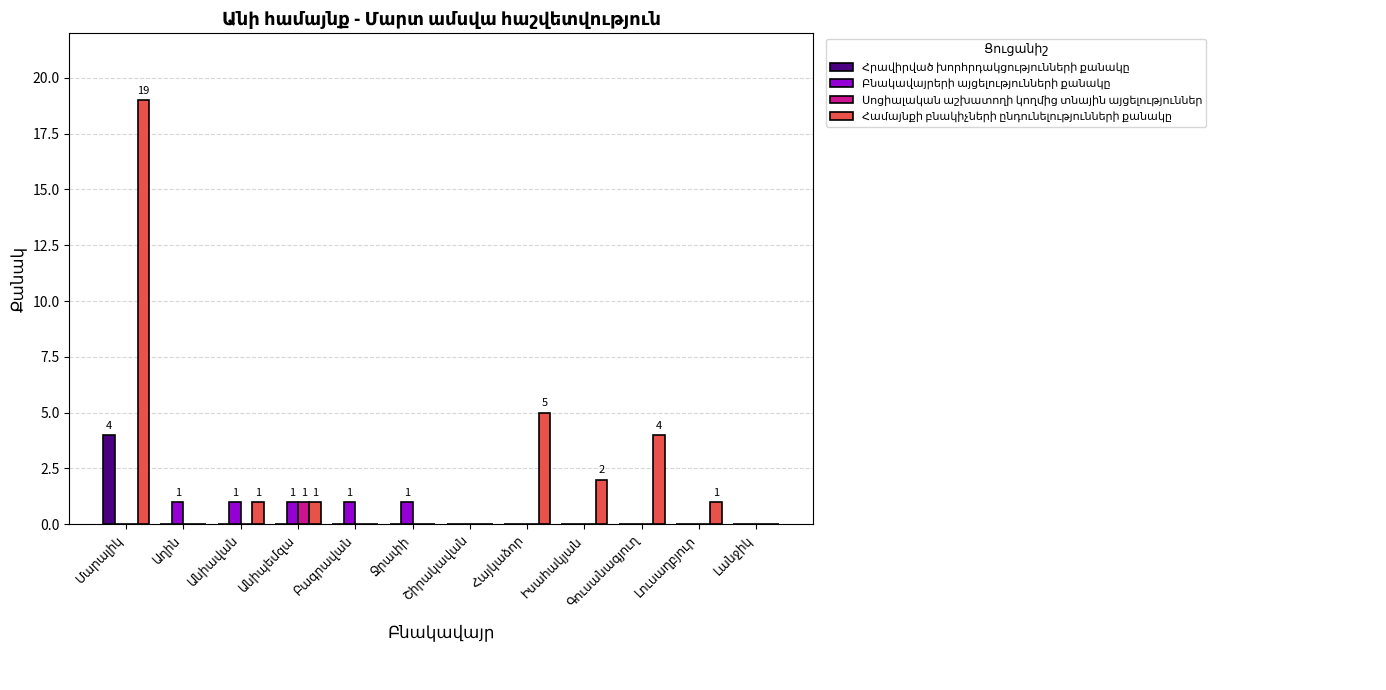

What is the maximum value shown in the chart?

19